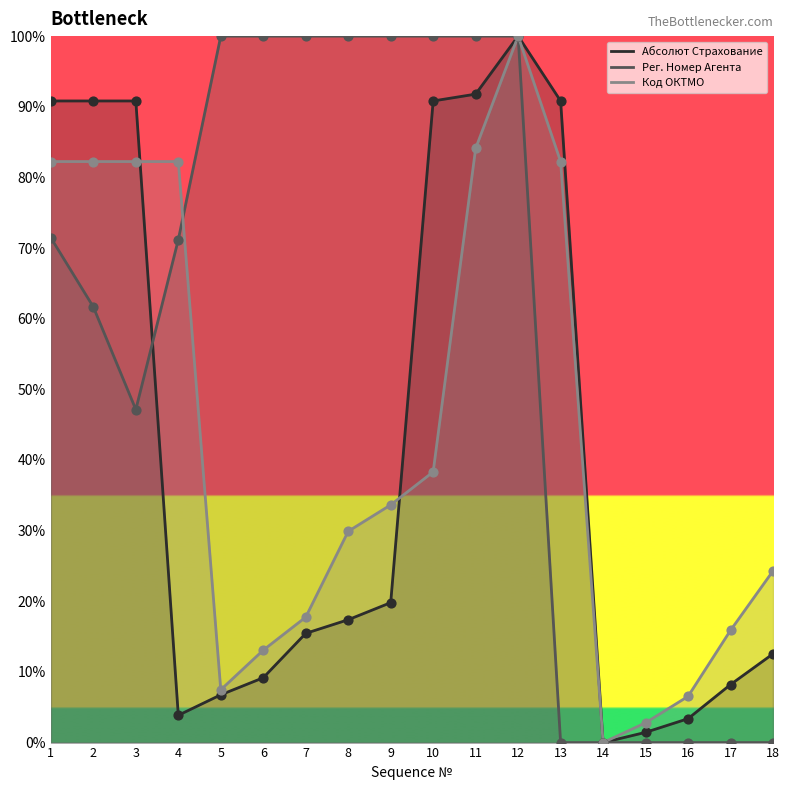

Is the value of Рег. Номер Агента at 1 greater than the value of Абсолют Страхование at 16?

Yes